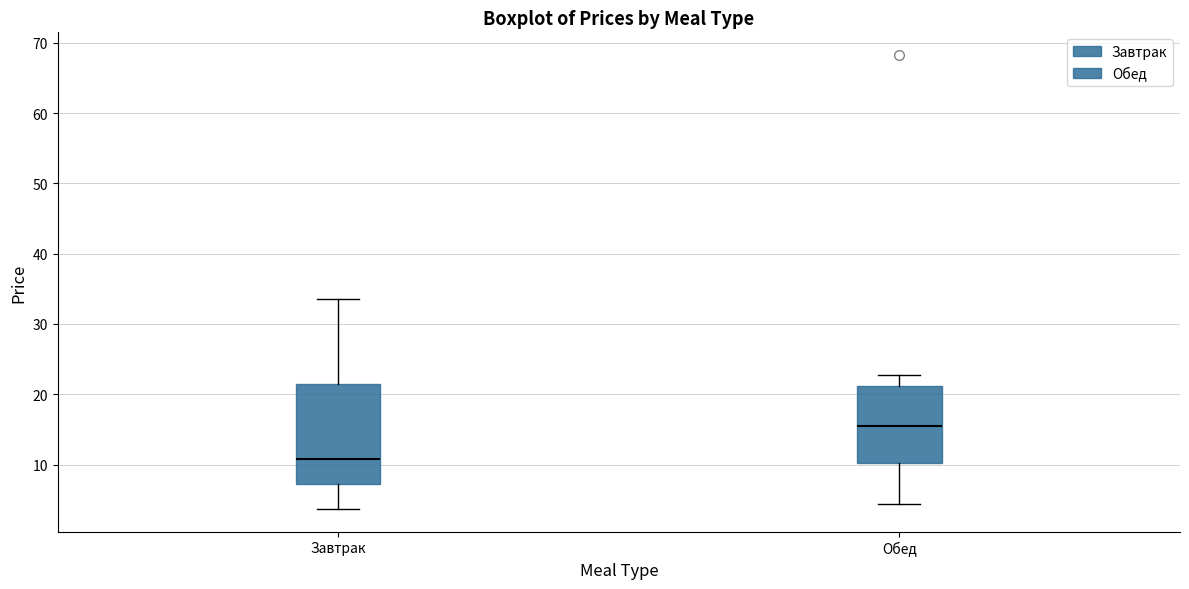

Where is the upper edge of the box for Обед on the y-axis? The values are not printed on the chart, so give them approximately, as read against the axis.

21